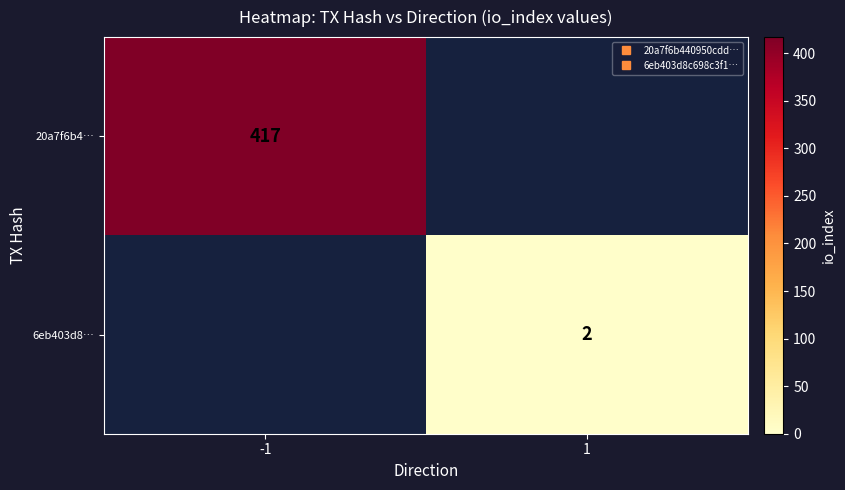

Which series has the largest total across all categories?

20a7f6b4…